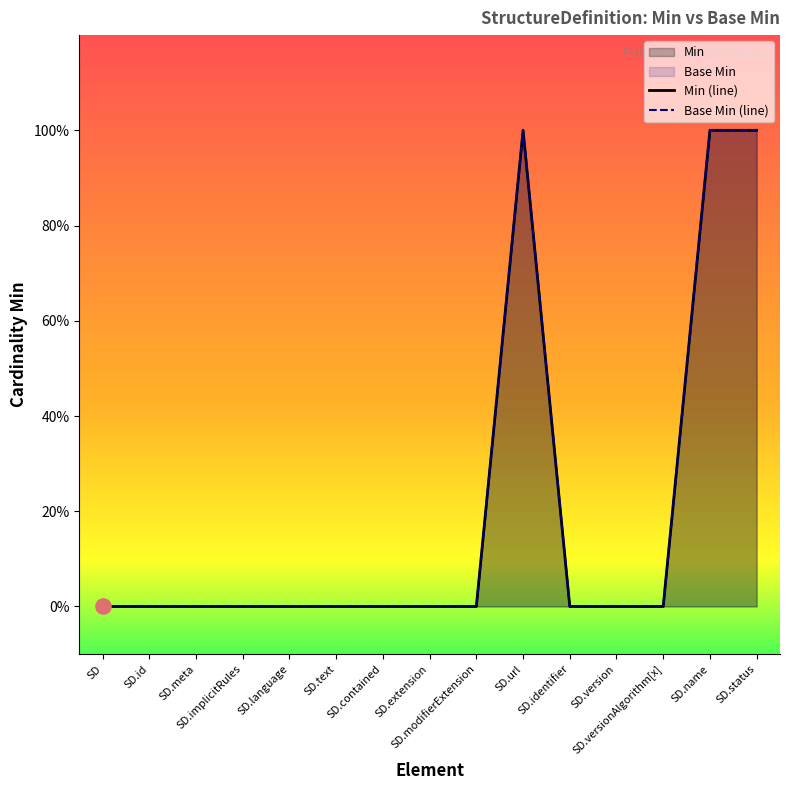

Is the value of Base Min (line) at SD greater than the value of Min (line) at SD.meta?

No